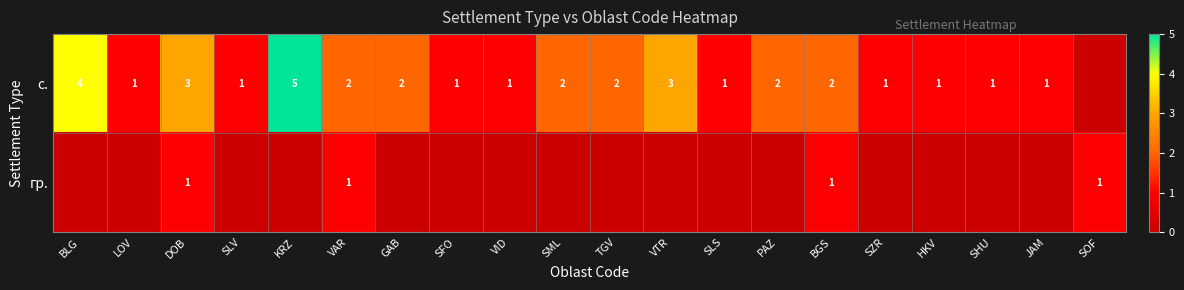

At DOB, list the series in order from smallest to largest.

гр., с.